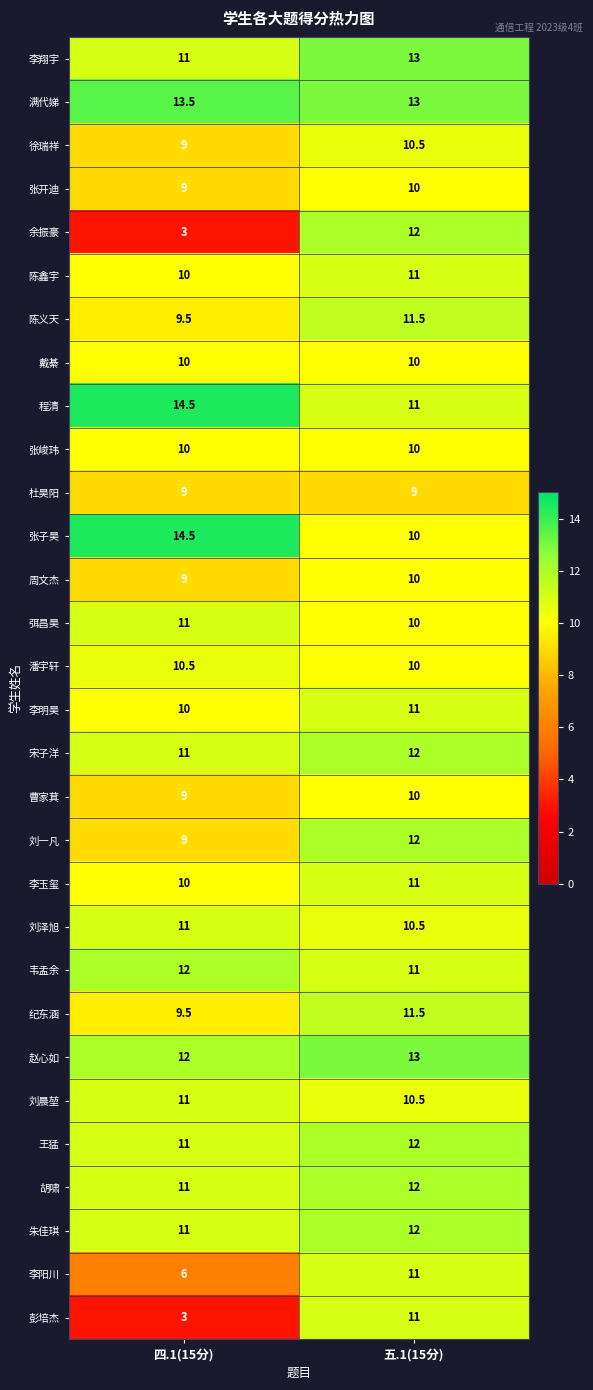

How many series are shown in this chart?

30